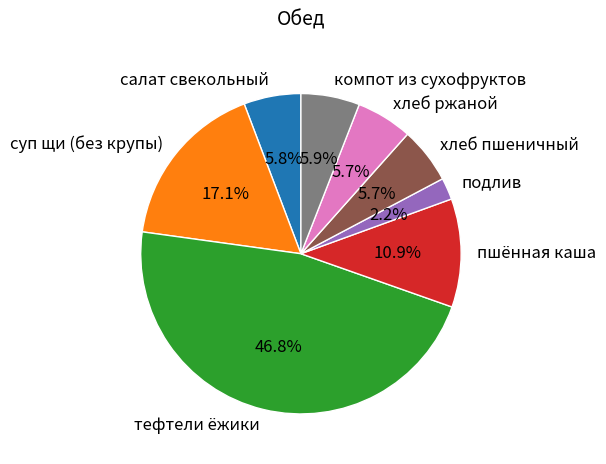

Which has a higher value, хлеб ржаной or суп щи (без крупы)?

суп щи (без крупы)